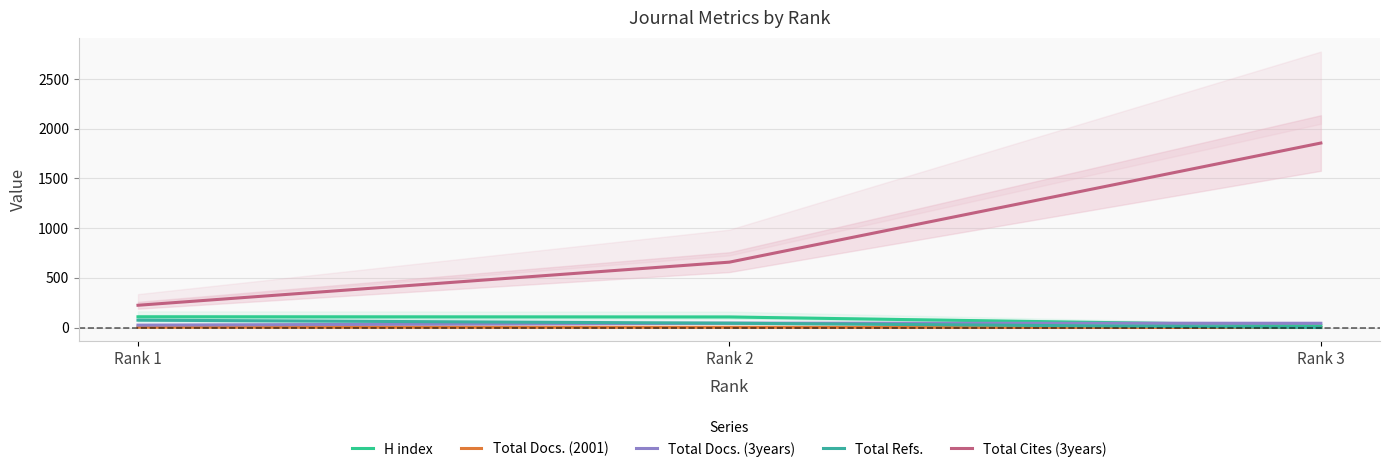

Where is Total Cites (3years) nearest to the value 1040?

Rank 2